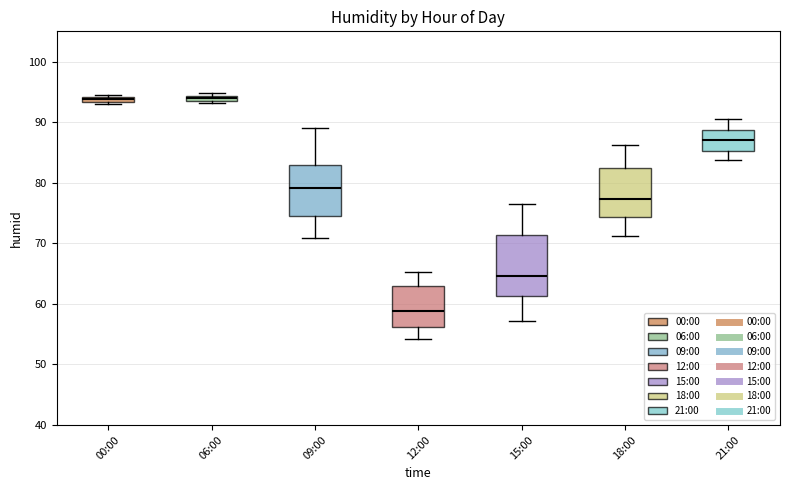

Where is the lower edge of the box for 06:00 on the y-axis? The values are not printed on the chart, so give them approximately, as read against the axis.

93